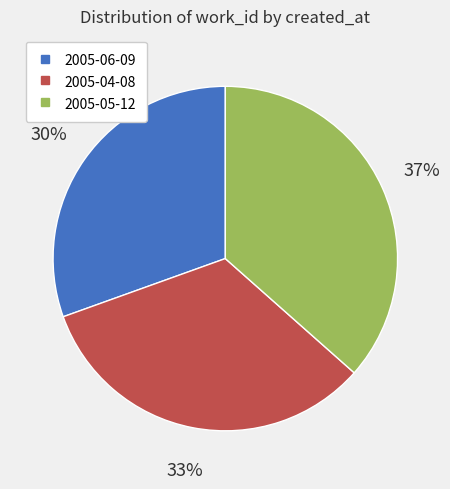

To the nearest percent, what is the combined percentage of 2005-05-12 and 2005-04-08?

70%